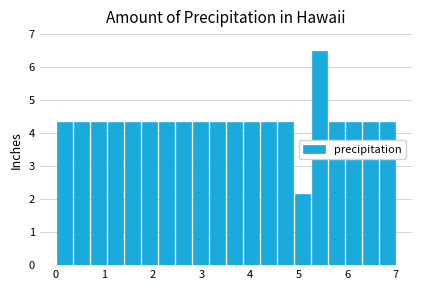

Around what value on the x-axis is the tallest bar? Give the approximate position of its centre, as read against the axis.

5.4